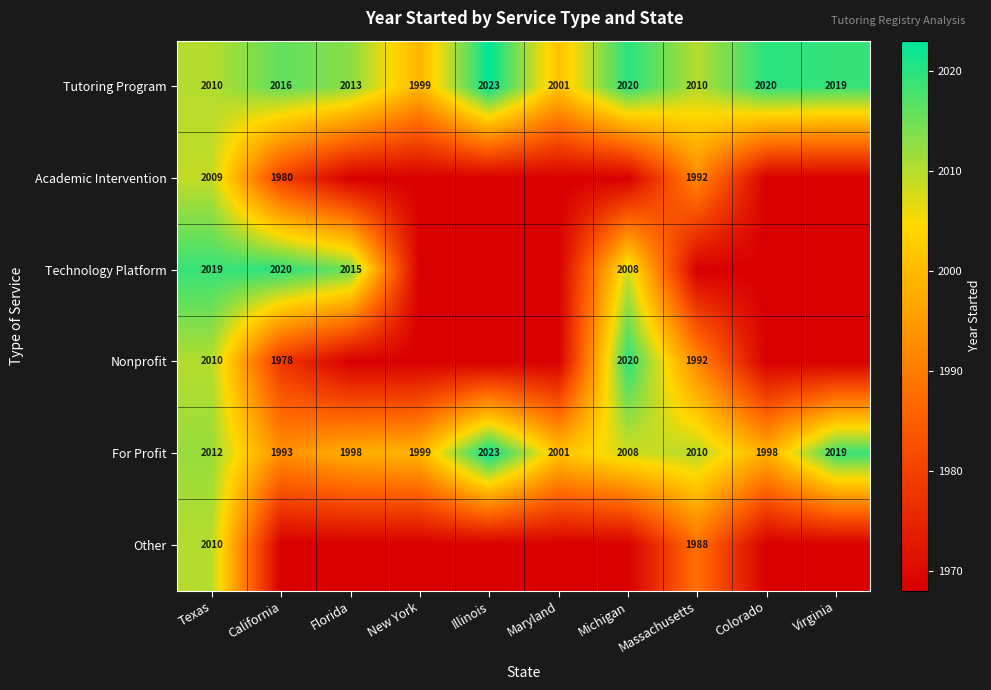

What is the difference between the second highest and minimum values in the Tutoring Program series?

21